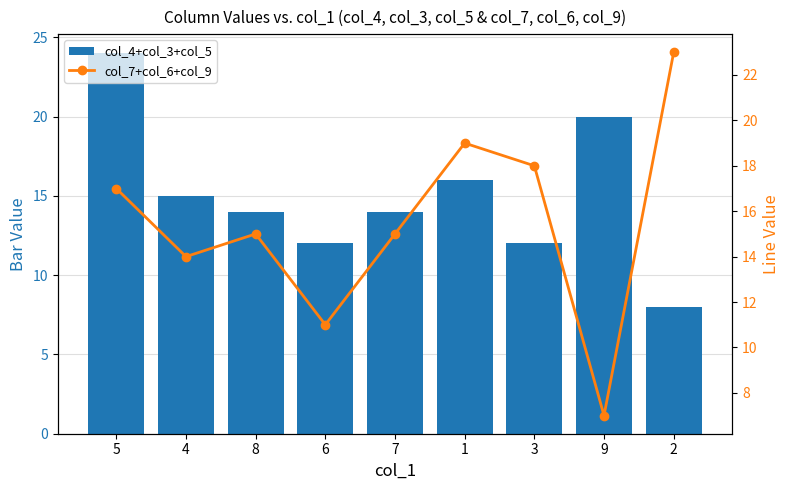

Which series has the widest spread of values?

col_4+col_3+col_5 (bars)